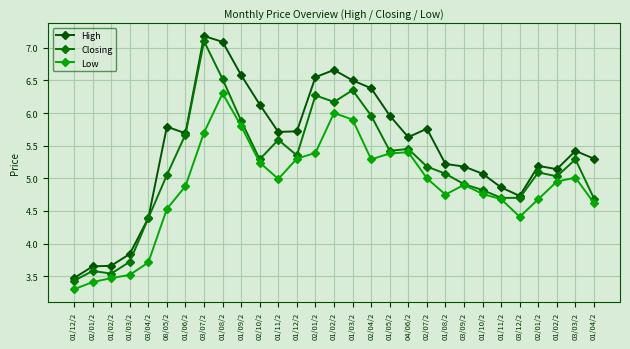

How many values in the Low series are below 4?

5